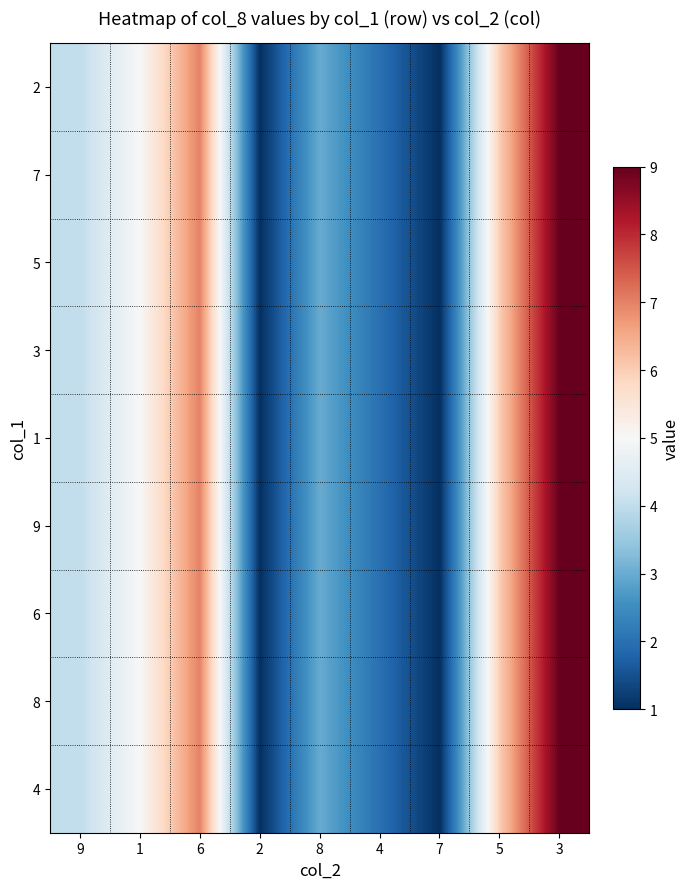

What is the maximum value shown in the chart?

9